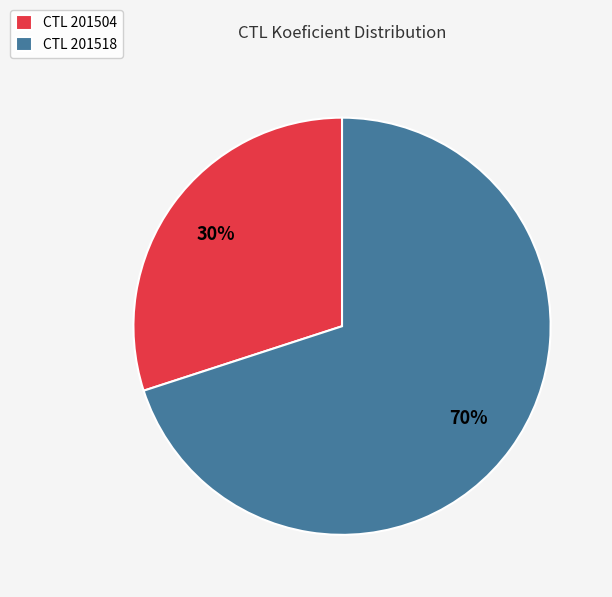

To the nearest percent, what is the average slice percentage?

50%